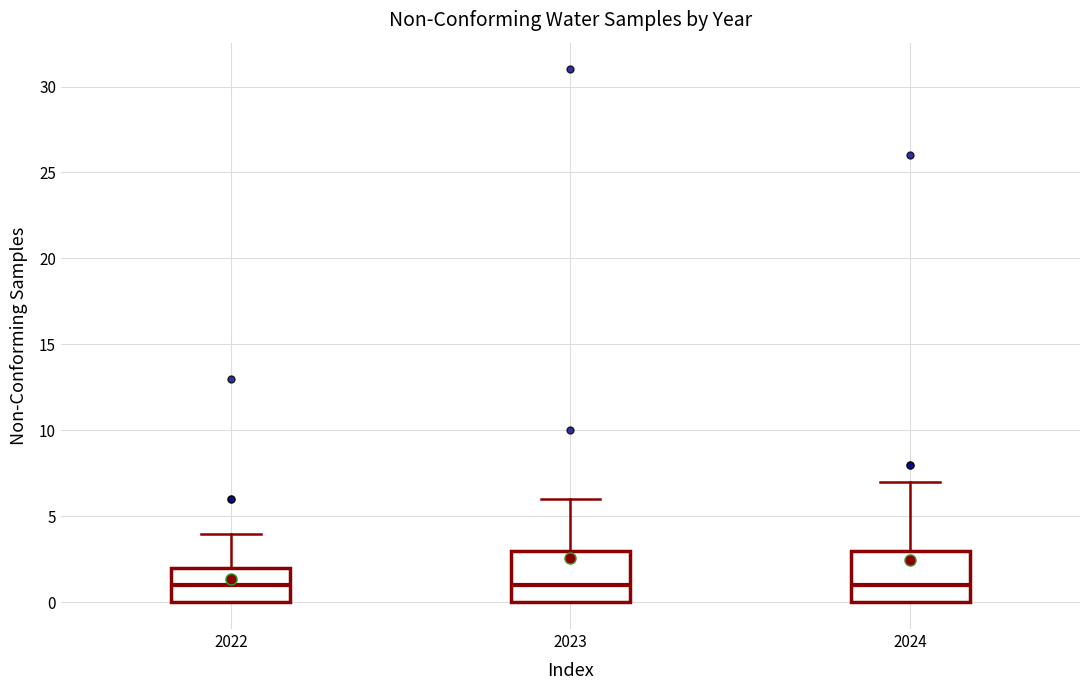

Reading left to right, transcribe this box plot: for each box, give where its median line is, the range the box spans, and where its two whiskers end, as read against the y-axis. The values are not printed on the chart, so give them approximately, as read against the axis.

2022: median 1, box 0 to 2, whiskers 0 to 4
2023: median 1, box 0 to 3, whiskers 0 to 6
2024: median 1, box 0 to 3, whiskers 0 to 7